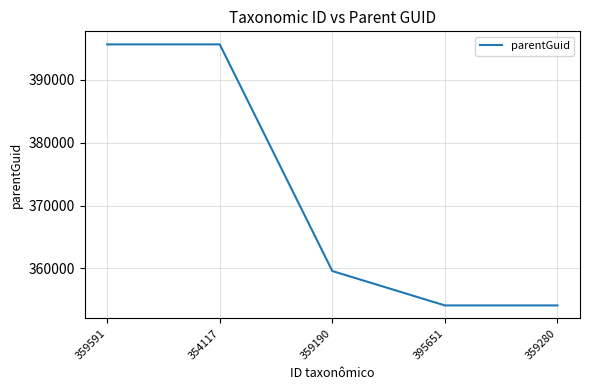

True or false: the data shows 516404 at 359190.

False